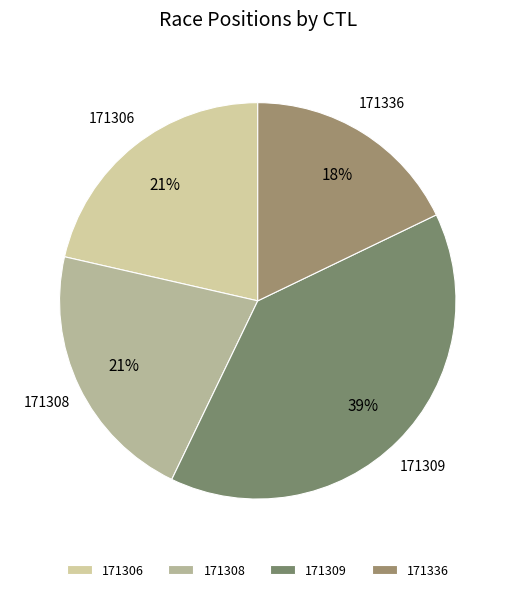

Between 171306 and 171336, which is larger?

171306